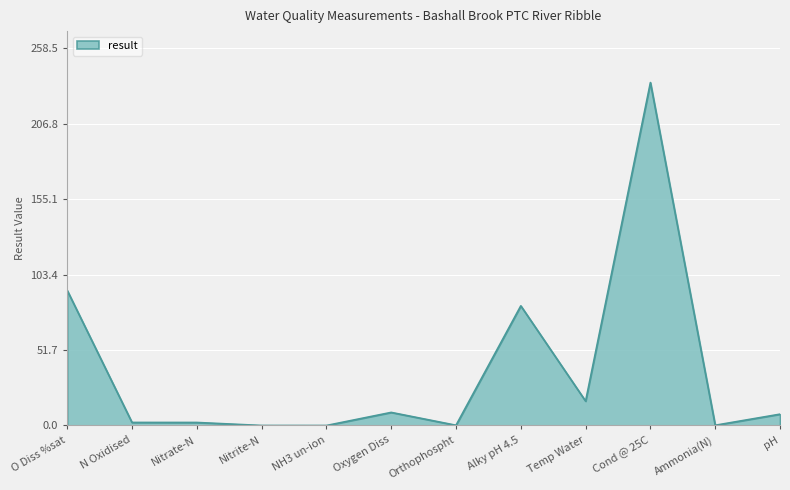

At which category does the chart reach its peak across all series?

Cond @ 25C